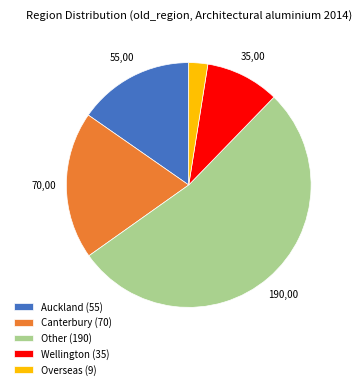

Combined, do Overseas (9) and Wellington (35) account for over 50%?

No